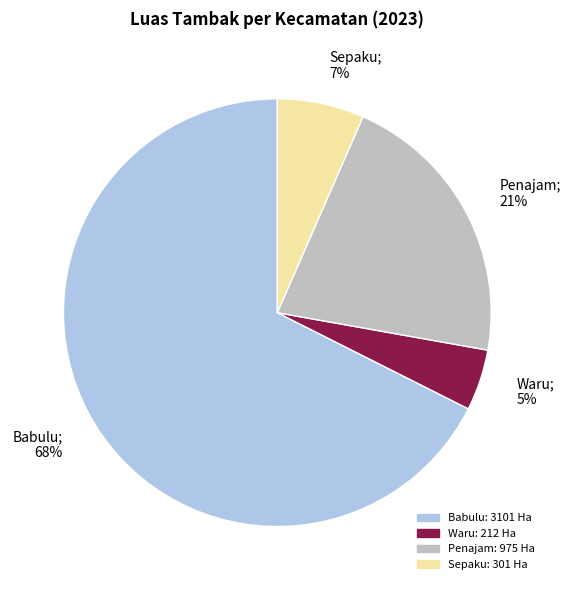

Which category has the biggest portion of the pie?

Babulu